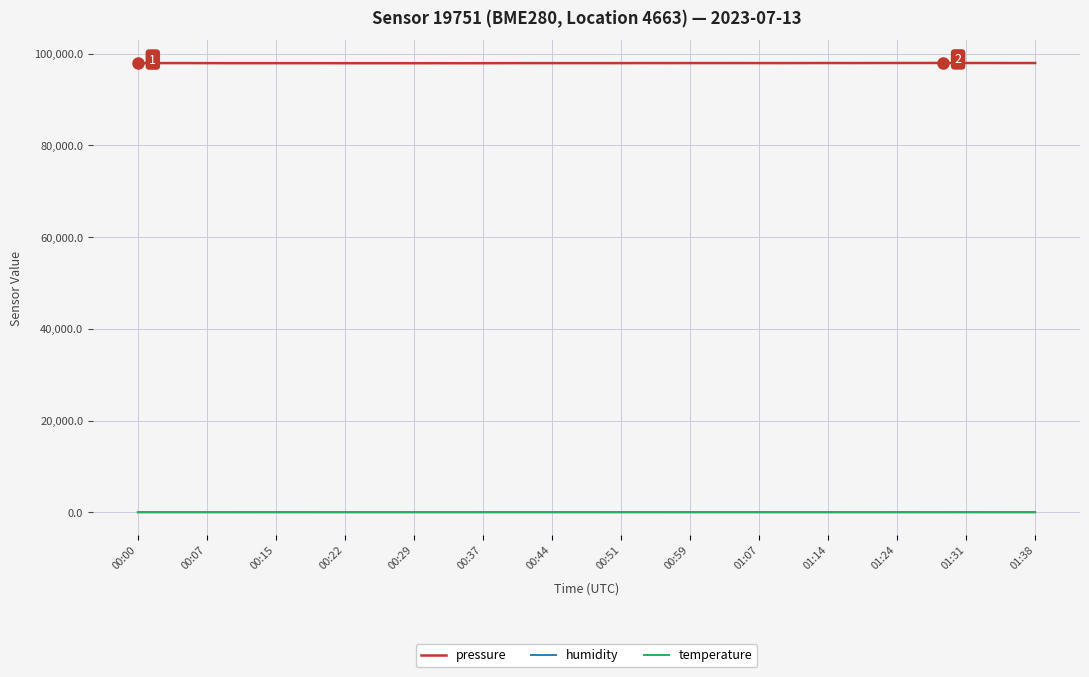

True or false: humidity and pressure cross at least once.

False